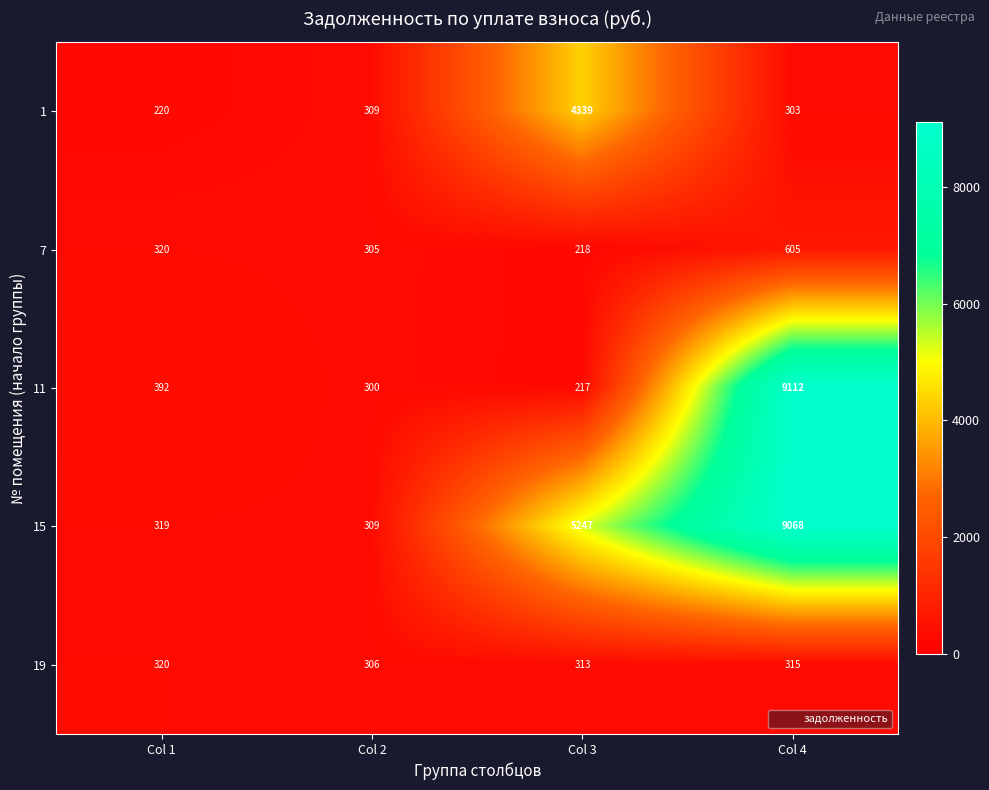

Rank the series at Col 4 from lowest to highest value.

1, 19, 7, 15, 11